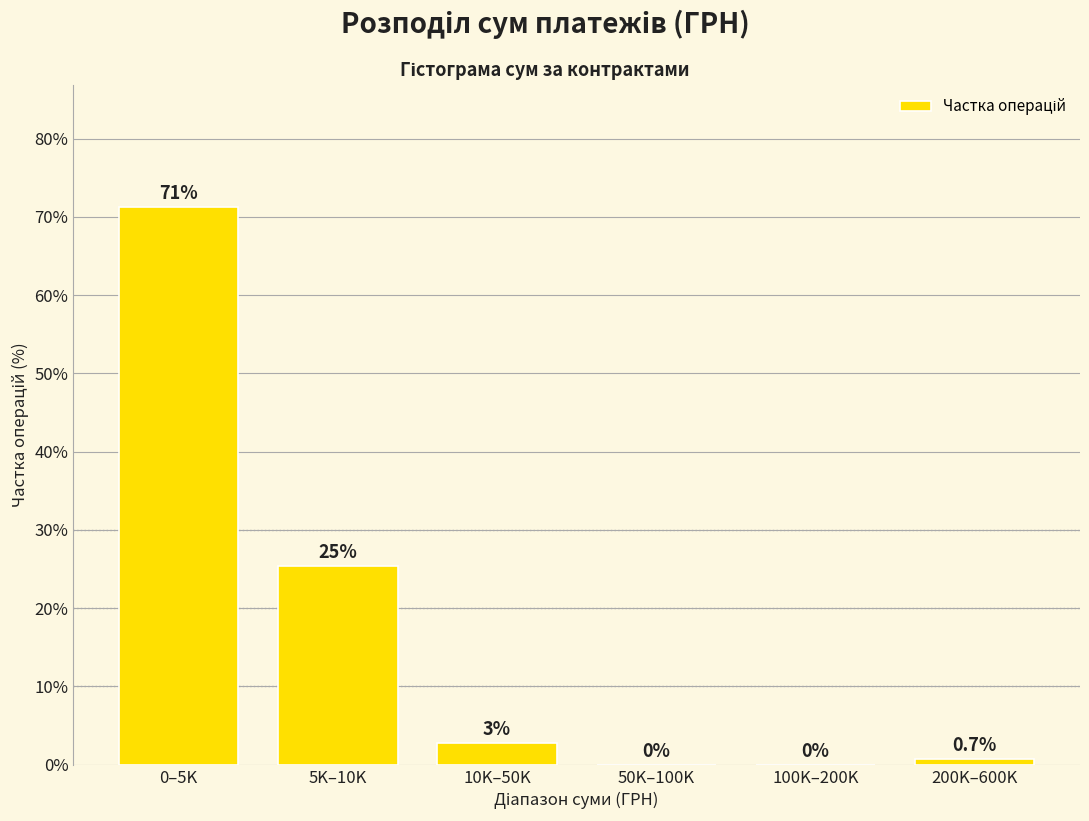

At which label does the data first exceed 2?

0–5K